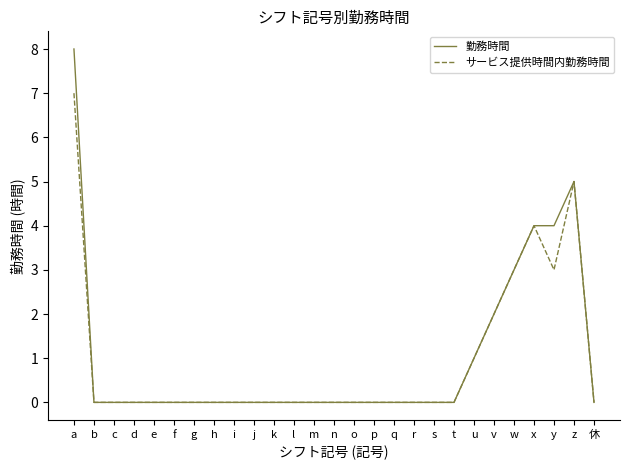

What position from the right is x?

4